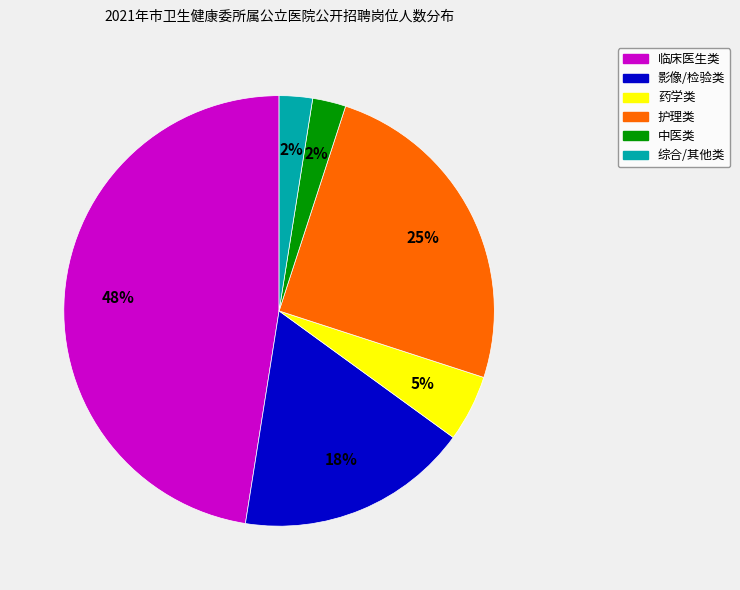

To the nearest percent, what is the average slice percentage?

17%